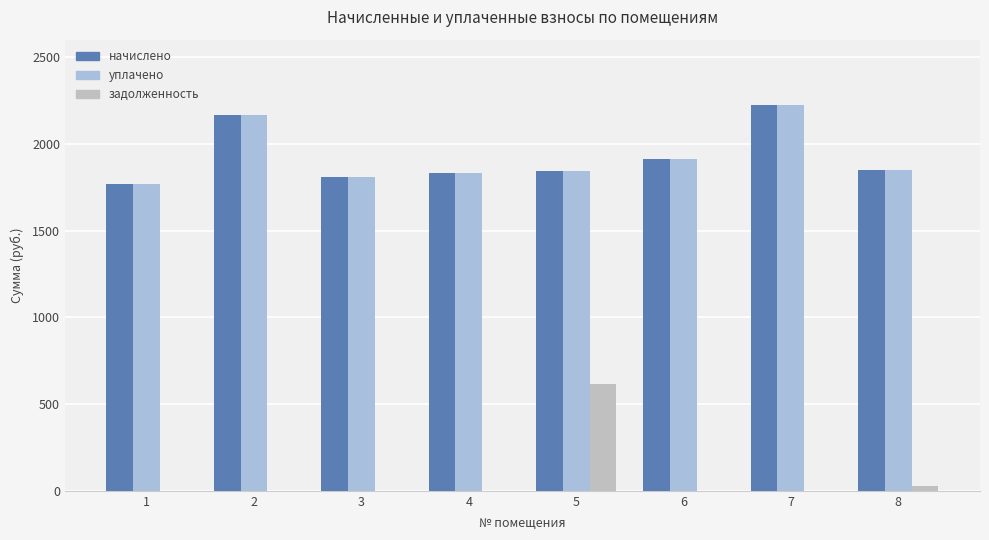

Between 2 and 6, which series saw the biggest shift?

начислено